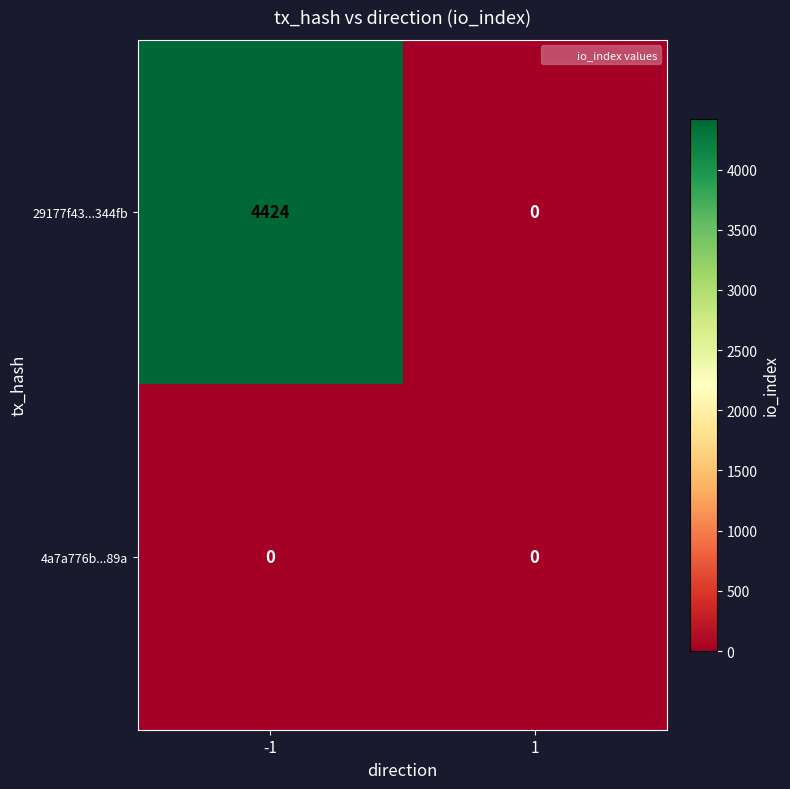

Rank the series by their maximum value, from lowest to highest.

4a7a776b...89a, 29177f43...344fb